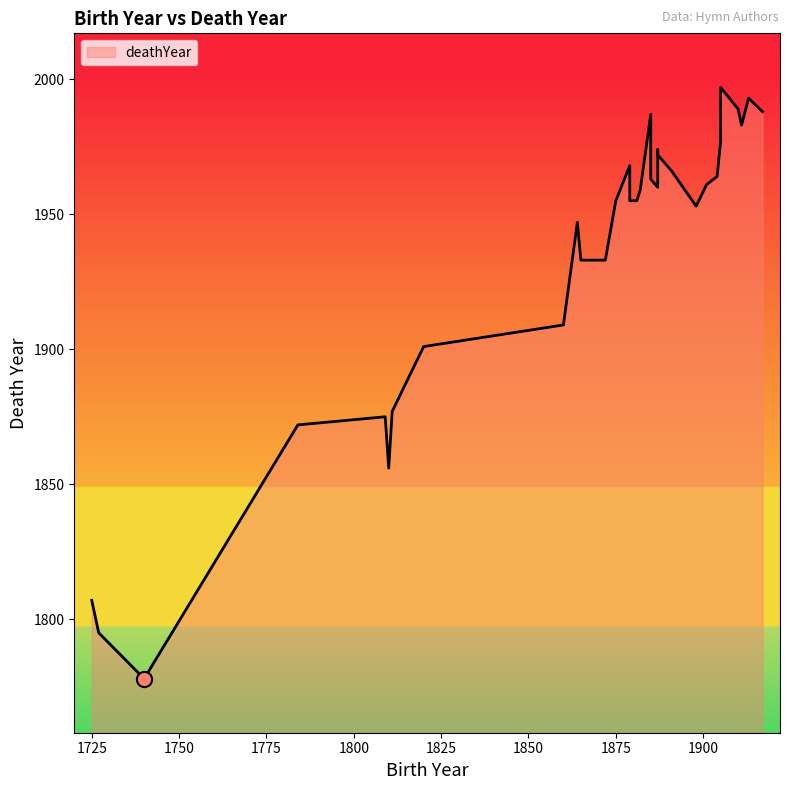

What is the change in value from 1784 to 1879?

+83